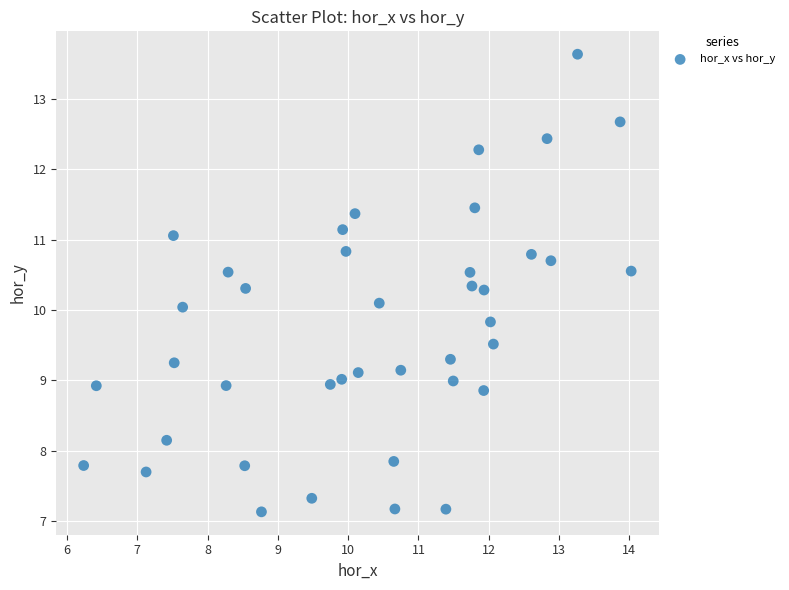

What is the range of X values (max minus min)?

7.8